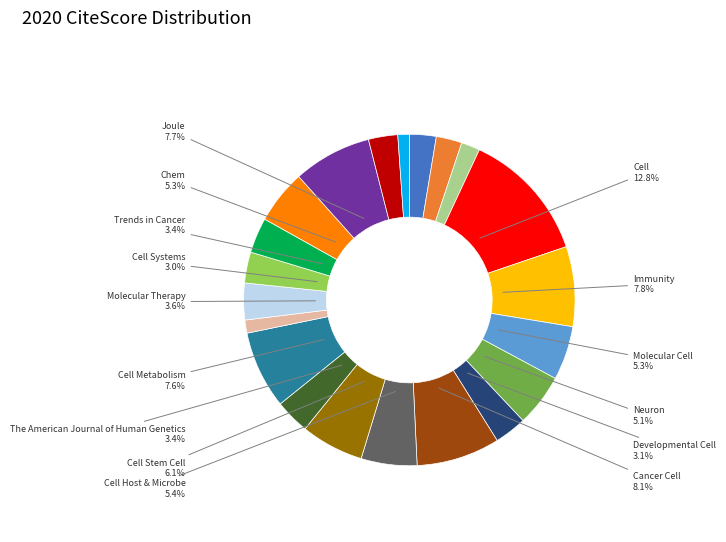

Is there any slice that represents more than half of the pie?

No